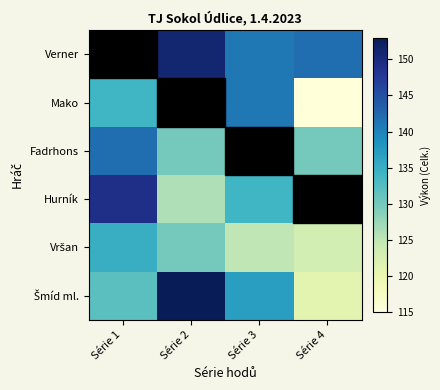

What is the total value across all series at Série 1?

822